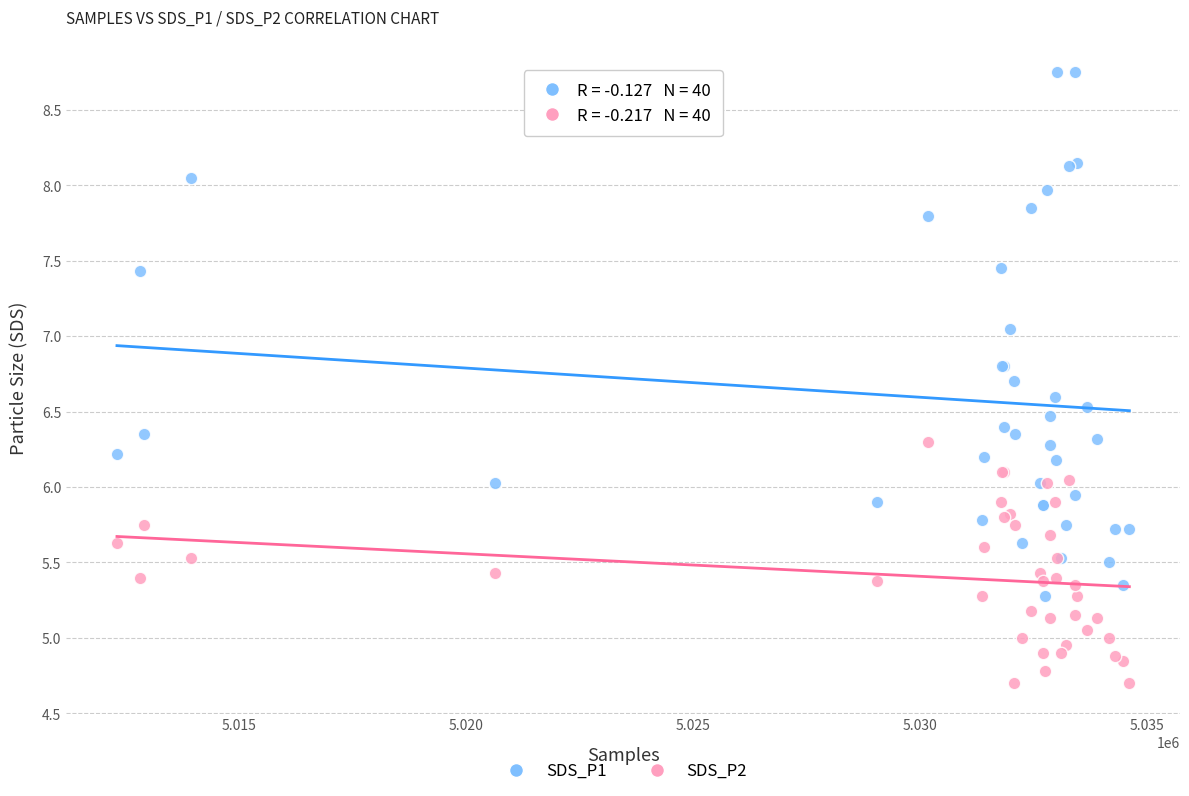

What are all the series names shown in the legend?

SDS_P1, SDS_P2